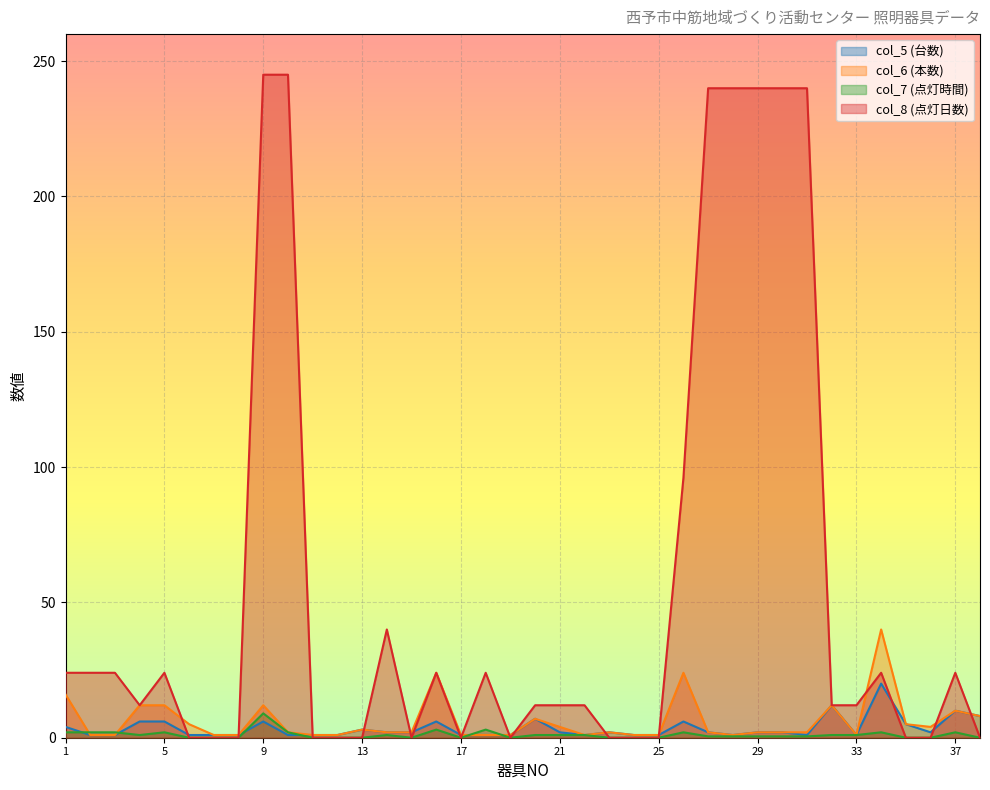

How many lines are shown in the chart?

4